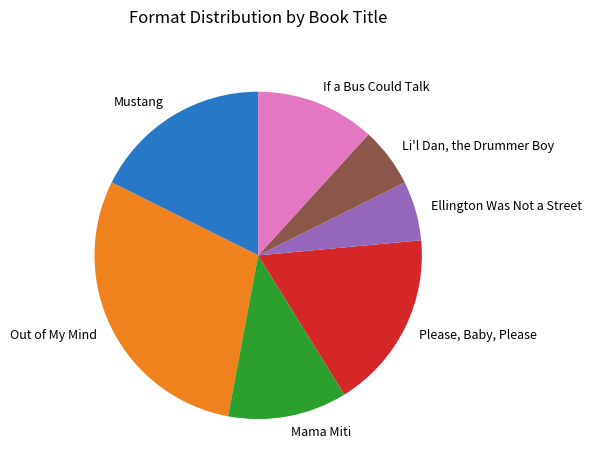

Is the sum of Mama Miti and Ellington Was Not a Street greater than half?

No